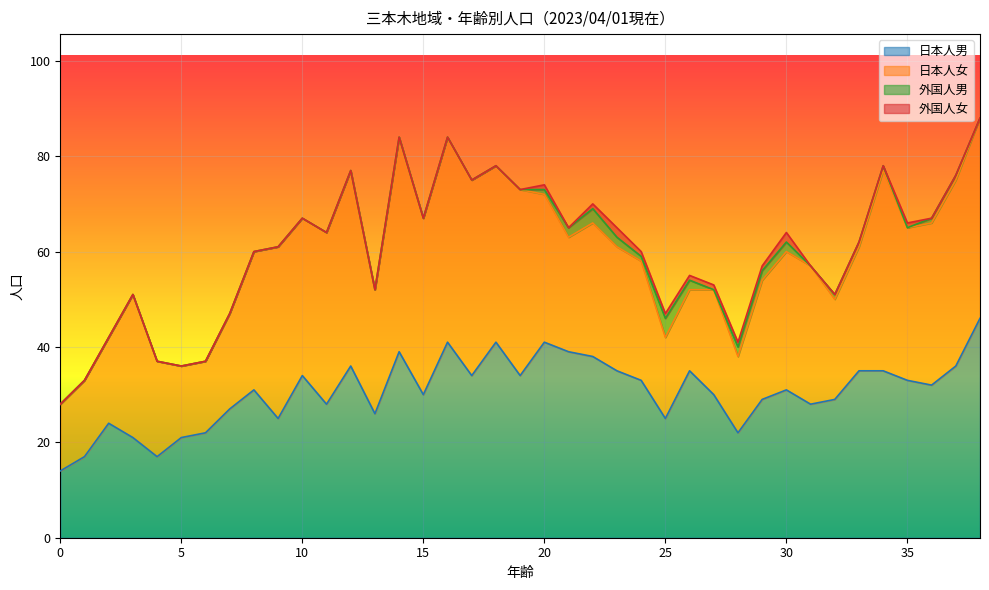

Between which two adjacent categories do 日本人男 and 日本人女 first intersect?

2 and 3